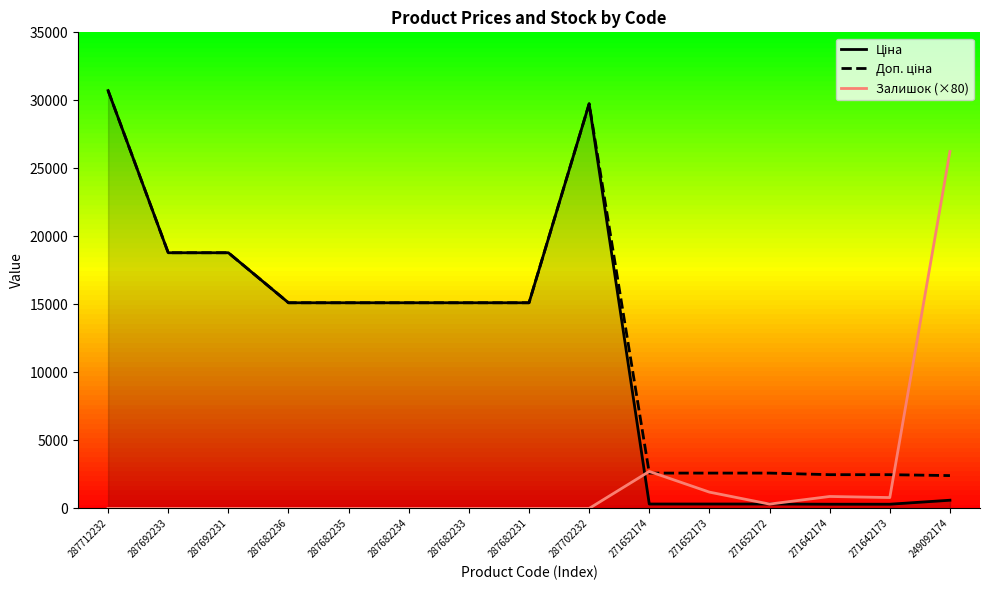

True or false: Доп. ціна and Ціна cross at least once.

False